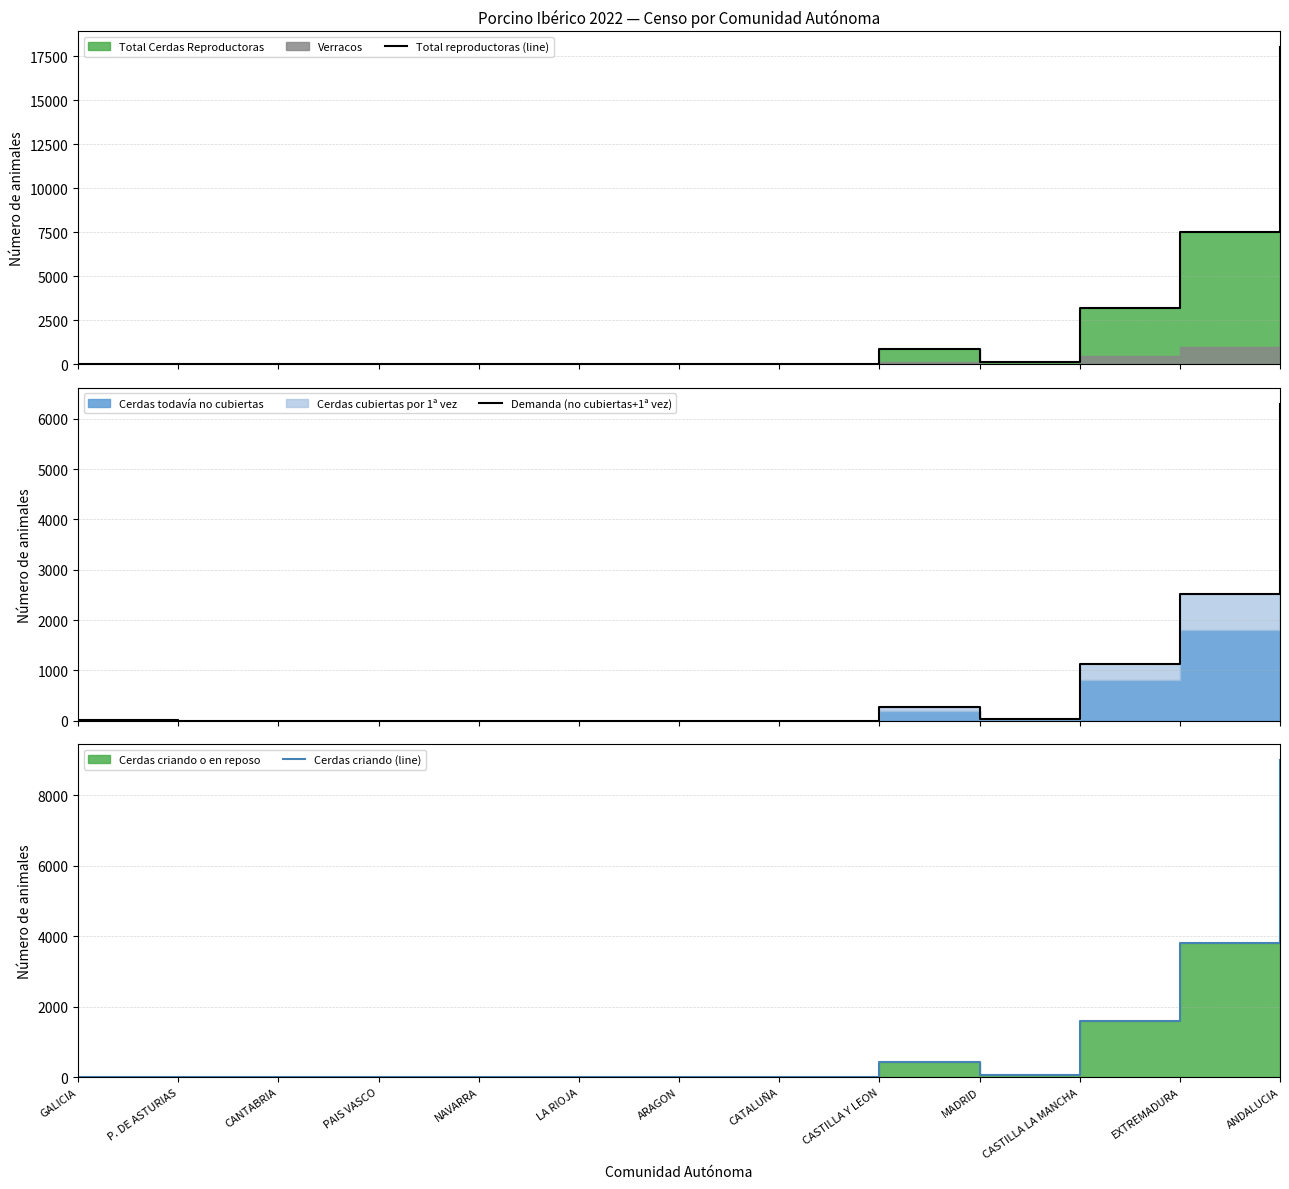

True or false: Cerdas criando (line) and Demanda (no cubiertas+1ª vez) intersect in this chart.

False